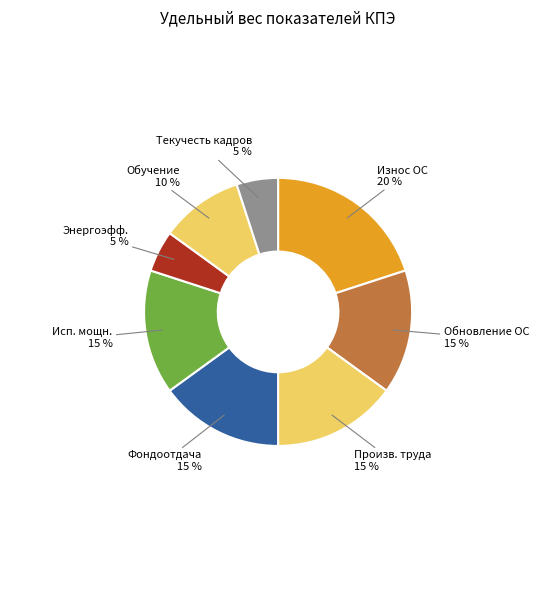

To the nearest percent, what portion does Исп. мощн. represent?

15%